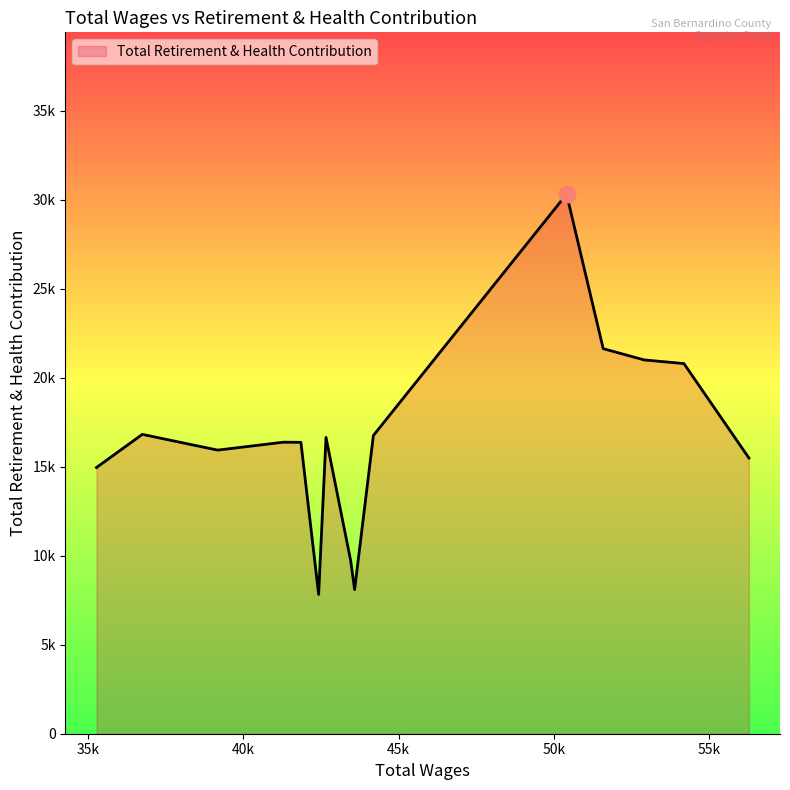

Does the chart display data point markers on the line(s)?

No